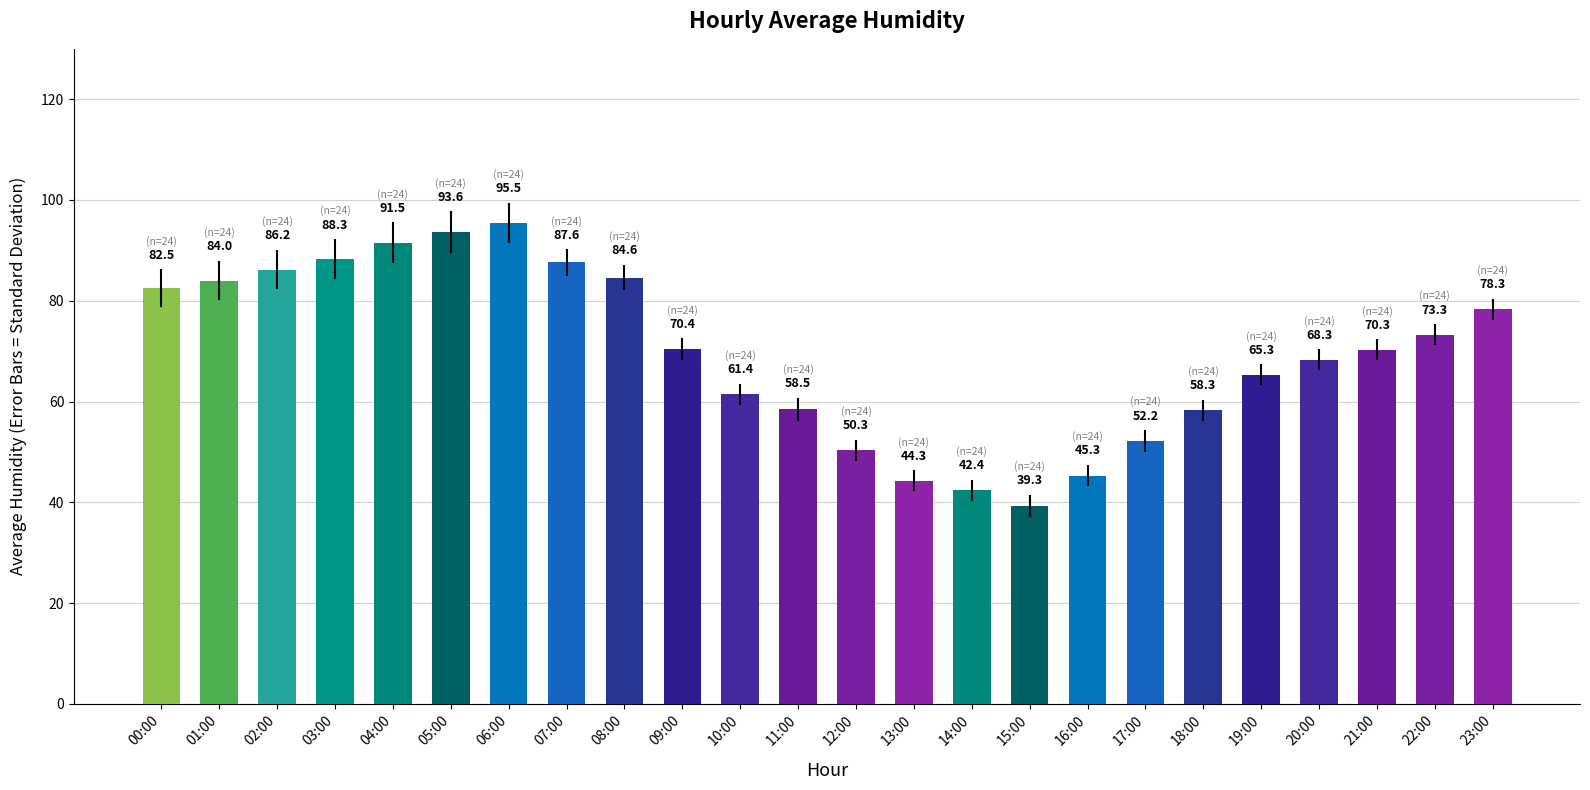

Between 16:00 and 20:00, which is larger?

20:00